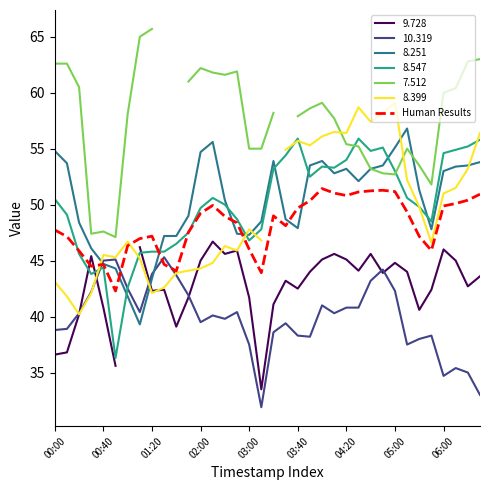

Is it true that the value at 26 is 51.2?

True